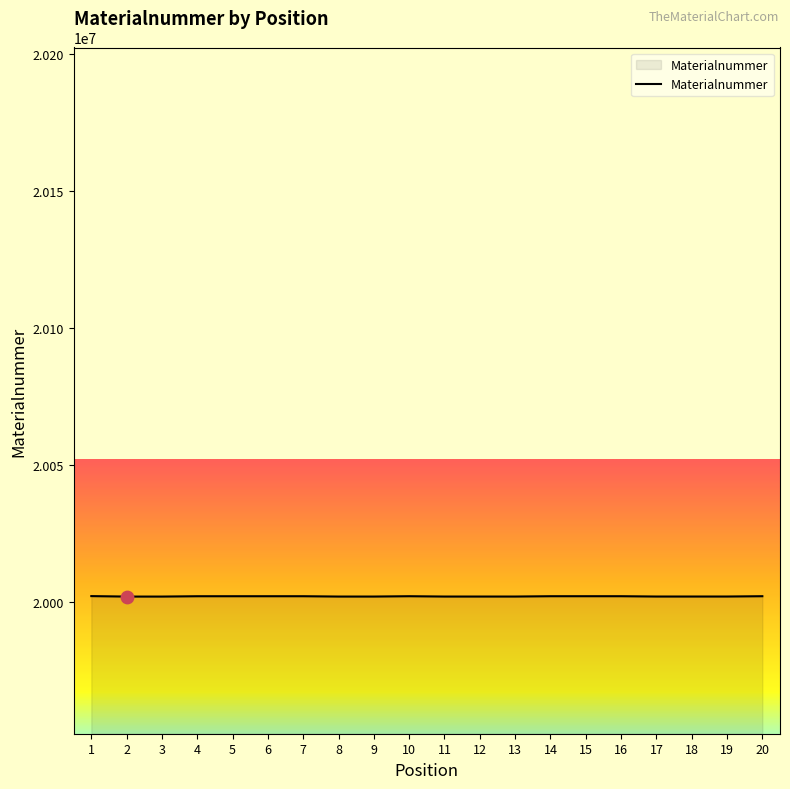

Approximately how many times larger is the value at 10 compared to 4?

1.0